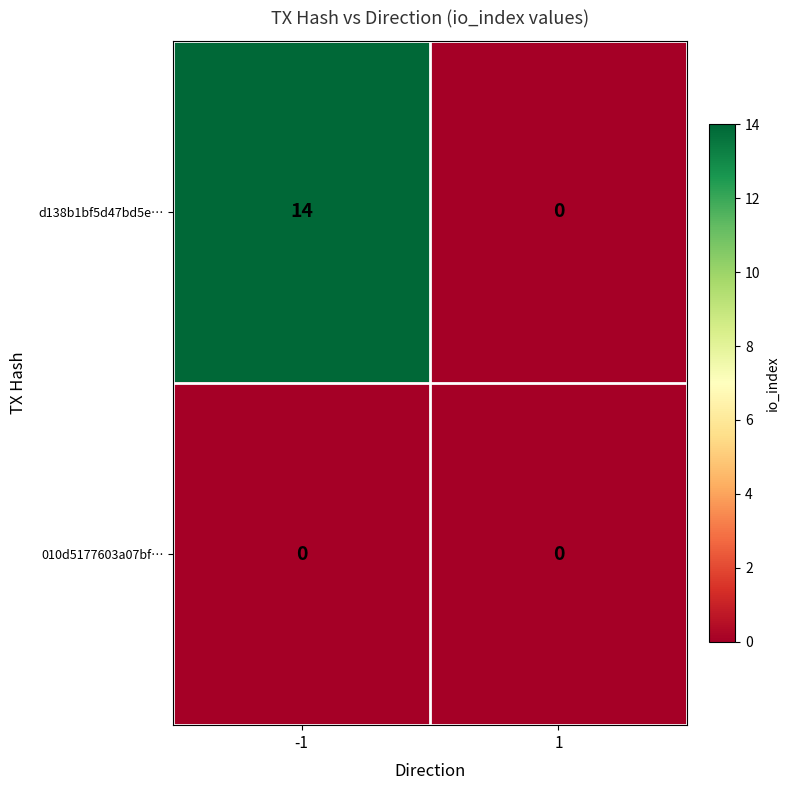

Reading left to right, list all the values displayed in this chart.

d138b1bf5d47bd5e…: 14	0
010d5177603a07bf…: 0	0